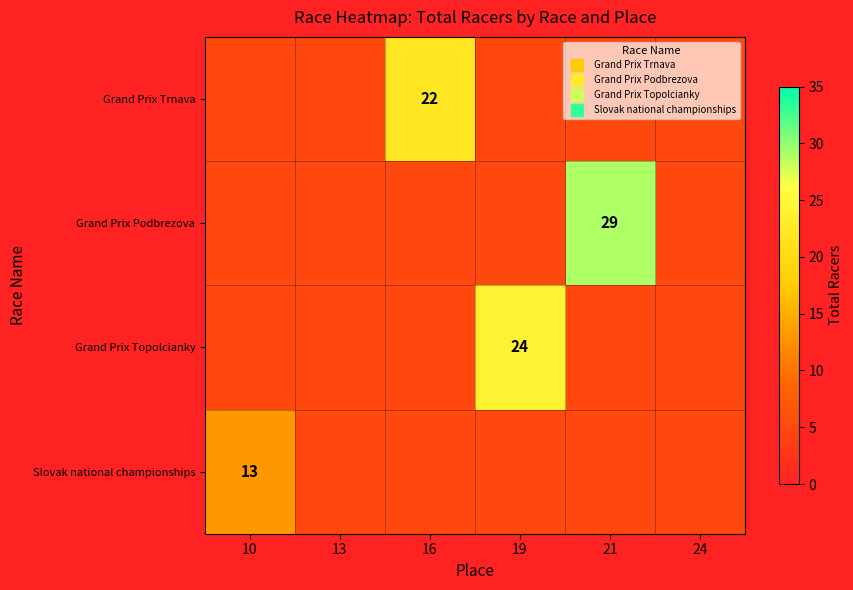

List the series in order of their peak value, lowest first.

Slovak national championships, Grand Prix Trnava, Grand Prix Topolcianky, Grand Prix Podbrezova